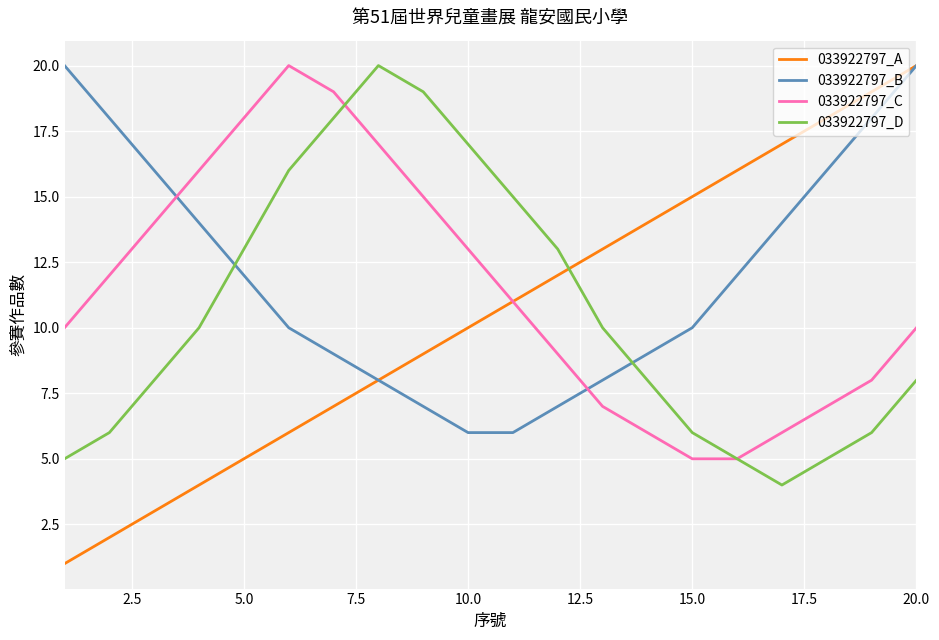

What is the lowest value of the 033922797_C series?

5